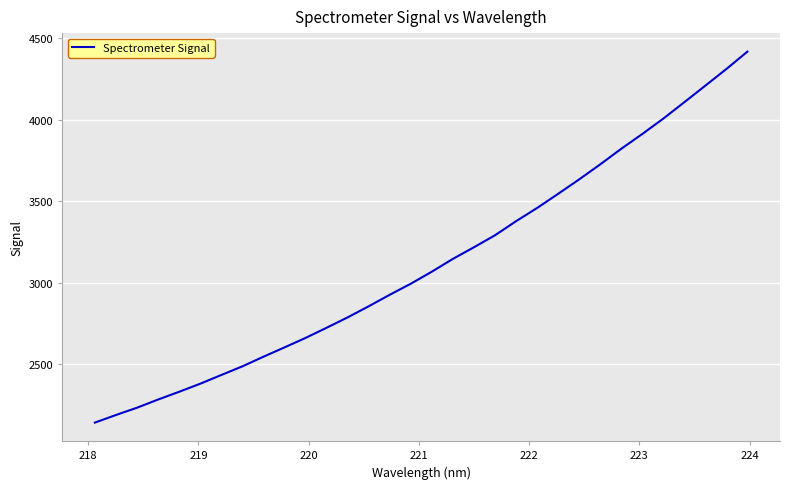

What is the greatest value displayed?

4417.8